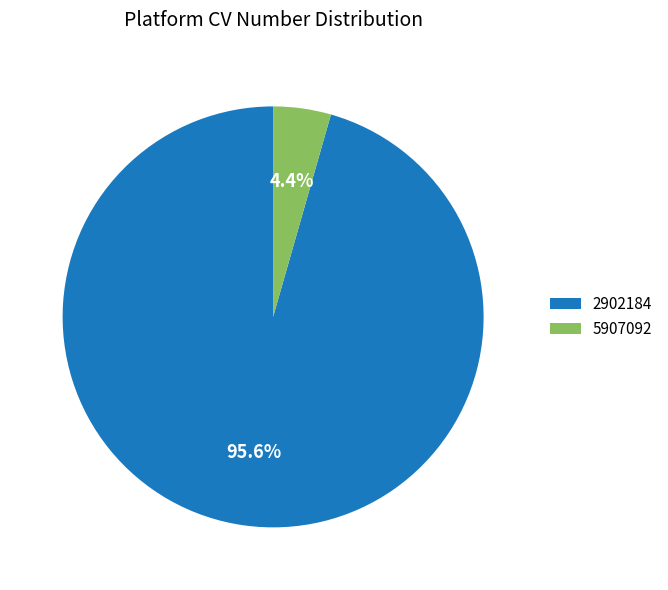

Does 5907092 account for over 50% of the chart?

No